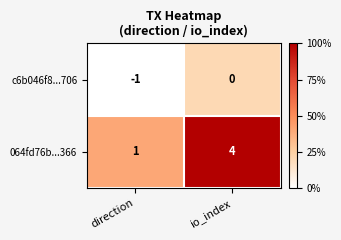

Read the 064fd76b...366 value at io_index.

4